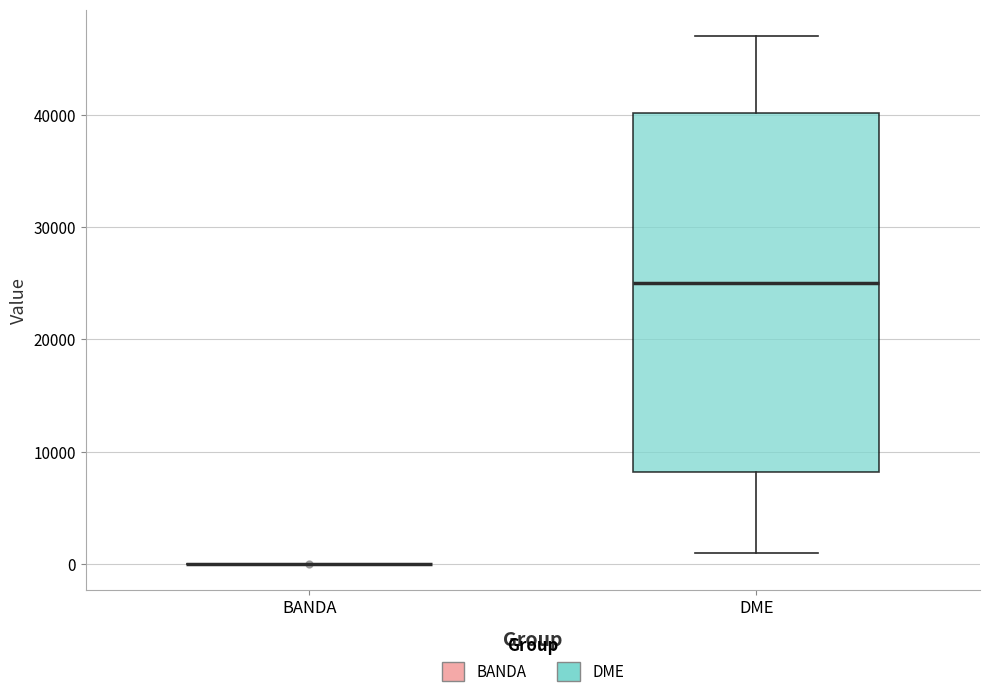

Comparing the boxes themselves (not the whiskers), which one is the tallest?

DME